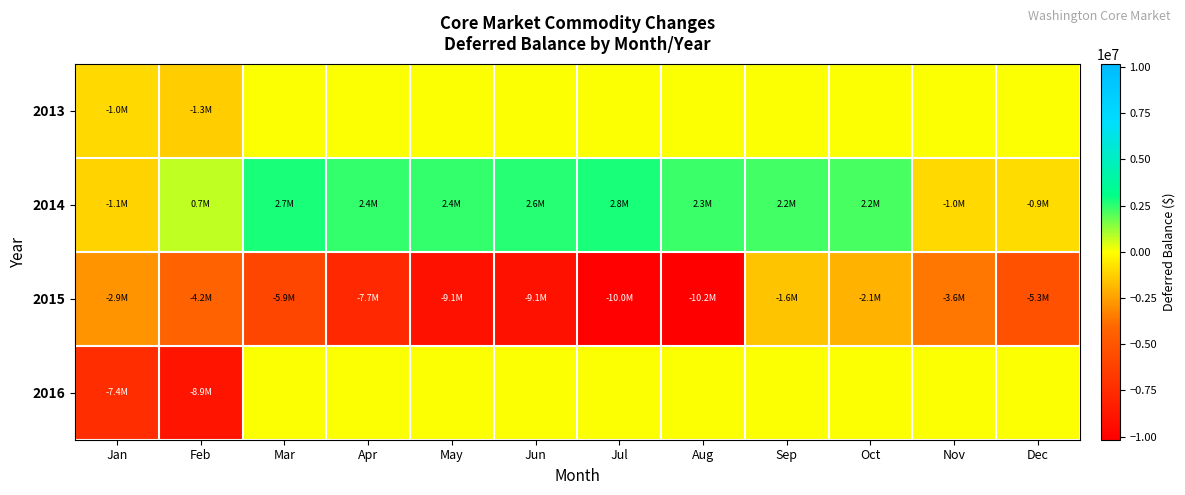

Reading left to right, extract all data points from this chart.

2013: Jan=-1030057.3	Feb=-1335460.8	Mar=0.0	Apr=0.0	May=0.0	Jun=0.0	Jul=0.0	Aug=0.0	Sep=0.0	Oct=0.0	Nov=0.0	Dec=0.0
2014: Jan=-1146671.1	Feb=733629.8	Mar=2702516.9	Apr=2424736.0	May=2432935.0	Jun=2592143.7	Jul=2767025.2	Aug=2307661.8	Sep=2237760.4	Oct=2202070.6	Nov=-977346.4	Dec=-929233.6
2015: Jan=-2857135.2	Feb=-4217784.9	Mar=-5912725.8	Apr=-7720711.6	May=-9130215.9	Jun=-9128370.7	Jul=-10018509.6	Aug=-10173302.7	Sep=-1582661.7	Oct=-2052833.3	Nov=-3603160.2	Dec=-5258987.8
2016: Jan=-7428498.3	Feb=-8924711.3	Mar=0.0	Apr=0.0	May=0.0	Jun=0.0	Jul=0.0	Aug=0.0	Sep=0.0	Oct=0.0	Nov=0.0	Dec=0.0